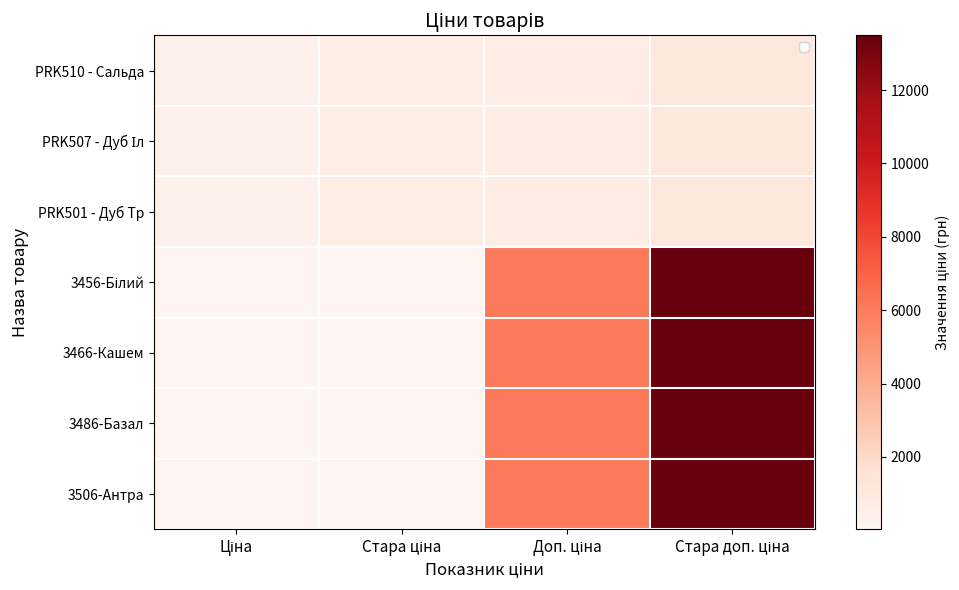

Which category has the highest value across all series?

Стара доп. ціна